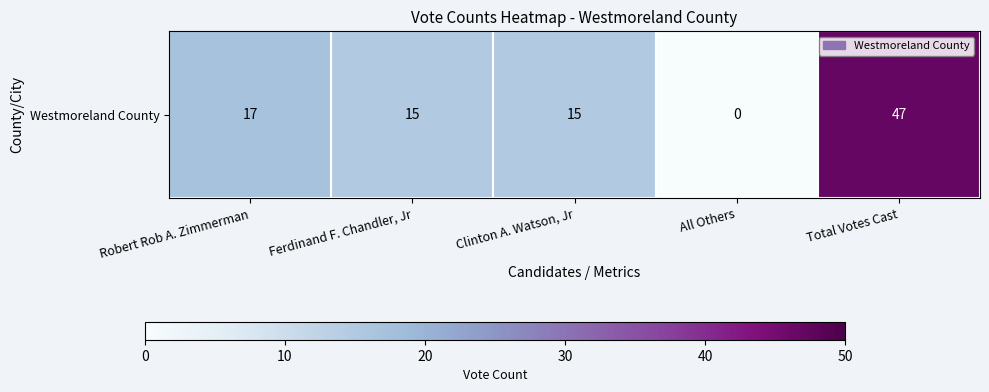

The chart shows a value of 15 at Clinton A. Watson, Jr. True or false?

True